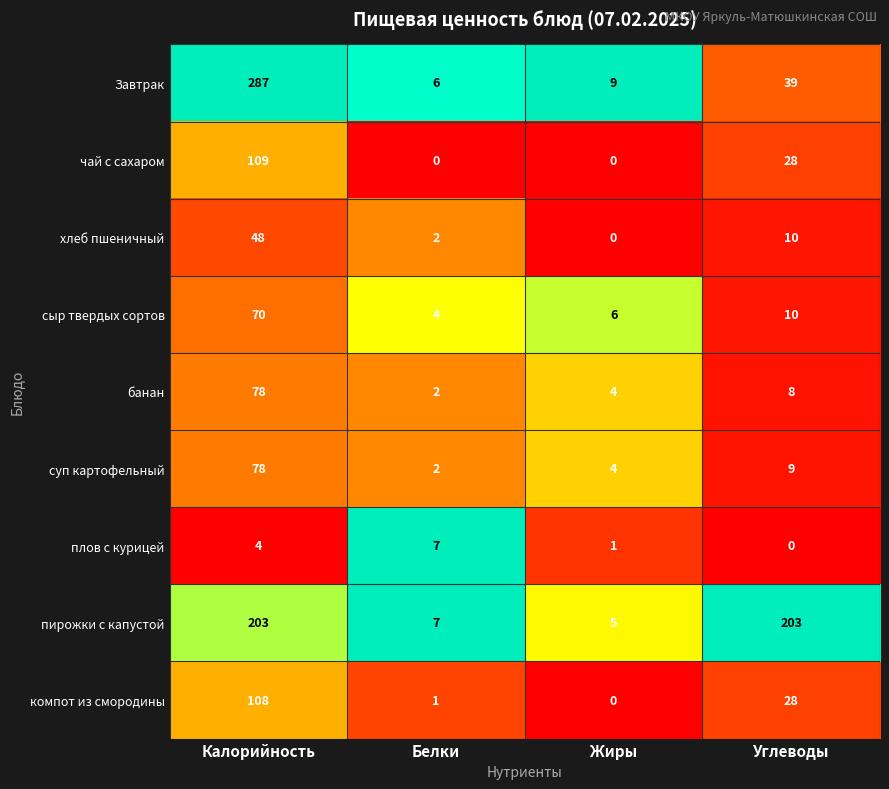

Is it true that пирожки с капустой equals 203 at Углеводы?

True